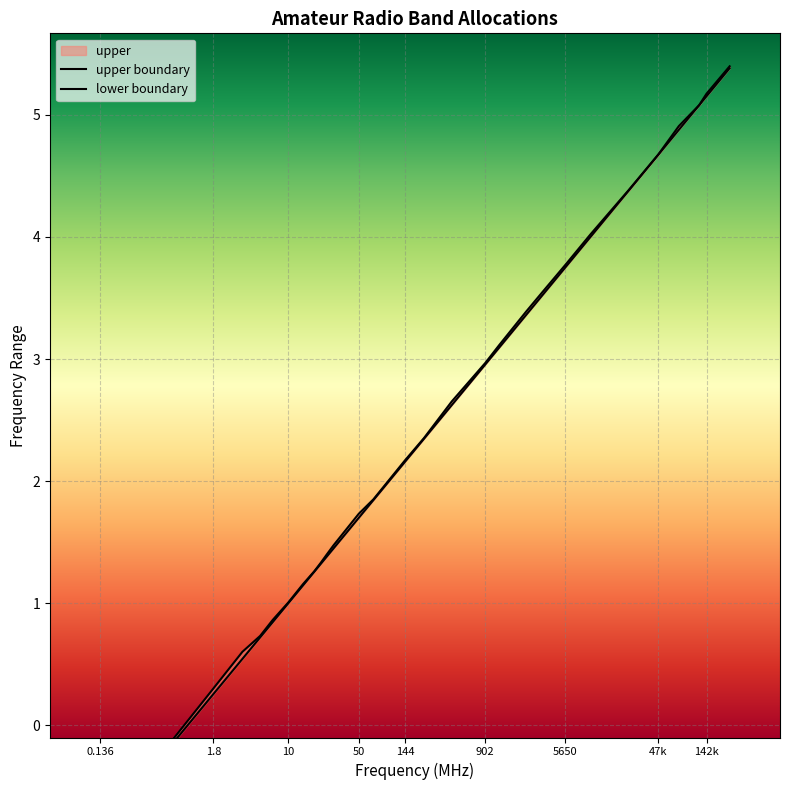

True or false: upper boundary and lower boundary intersect in this chart.

False